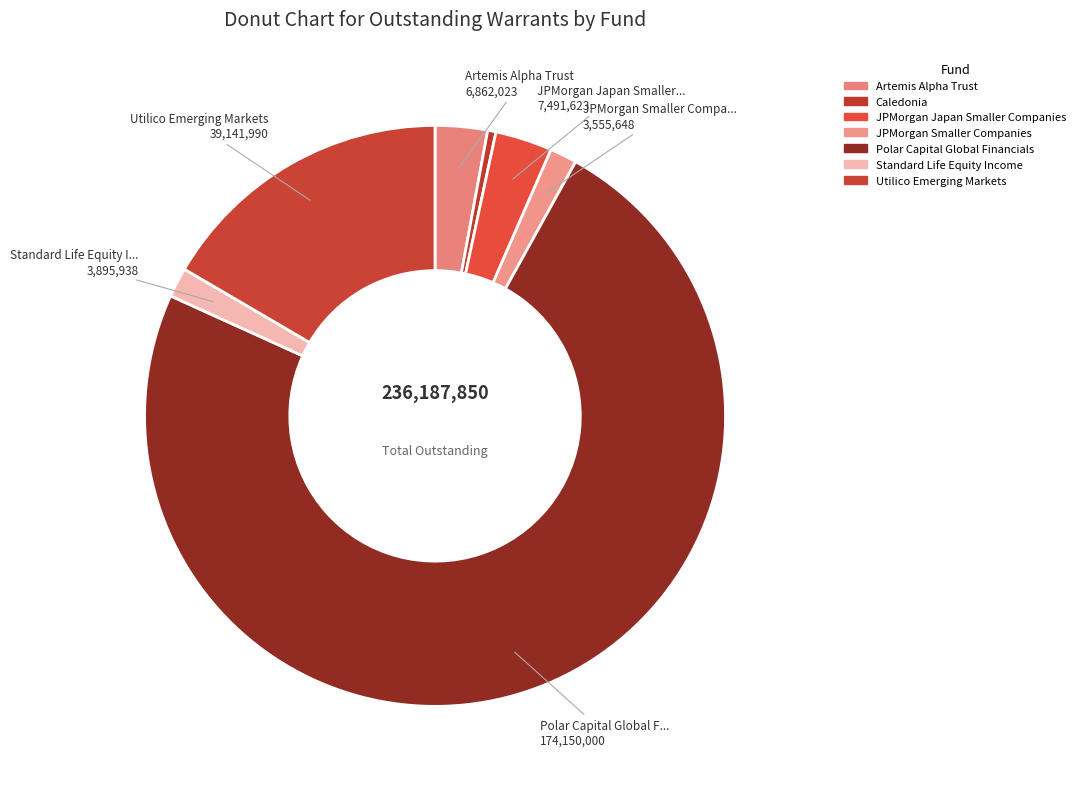

To the nearest percent, what is the average slice percentage?

14%